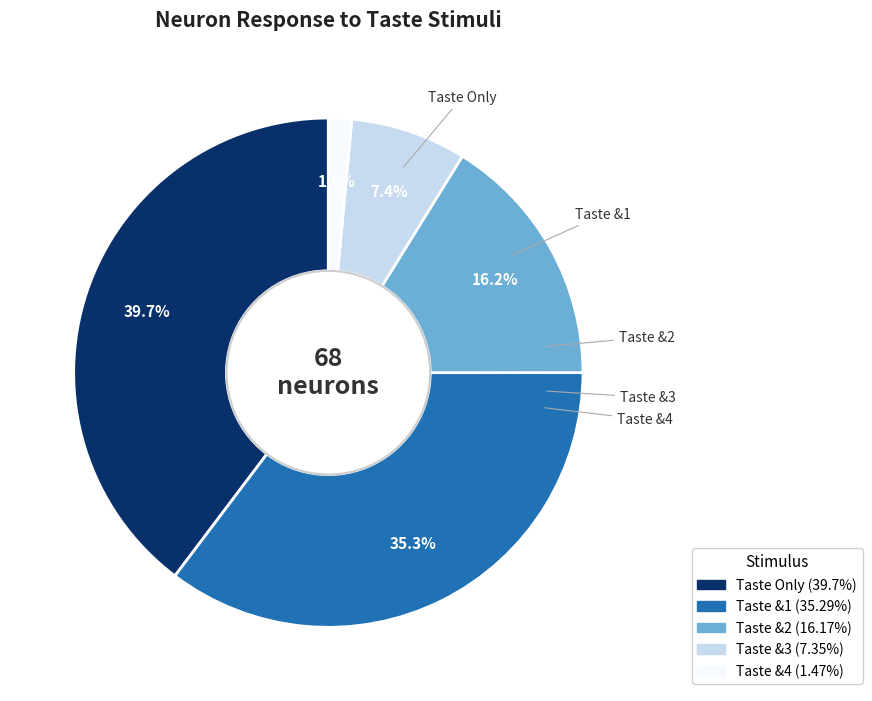

To the nearest percent, what is the difference between the largest and smallest slice percentages?

38%